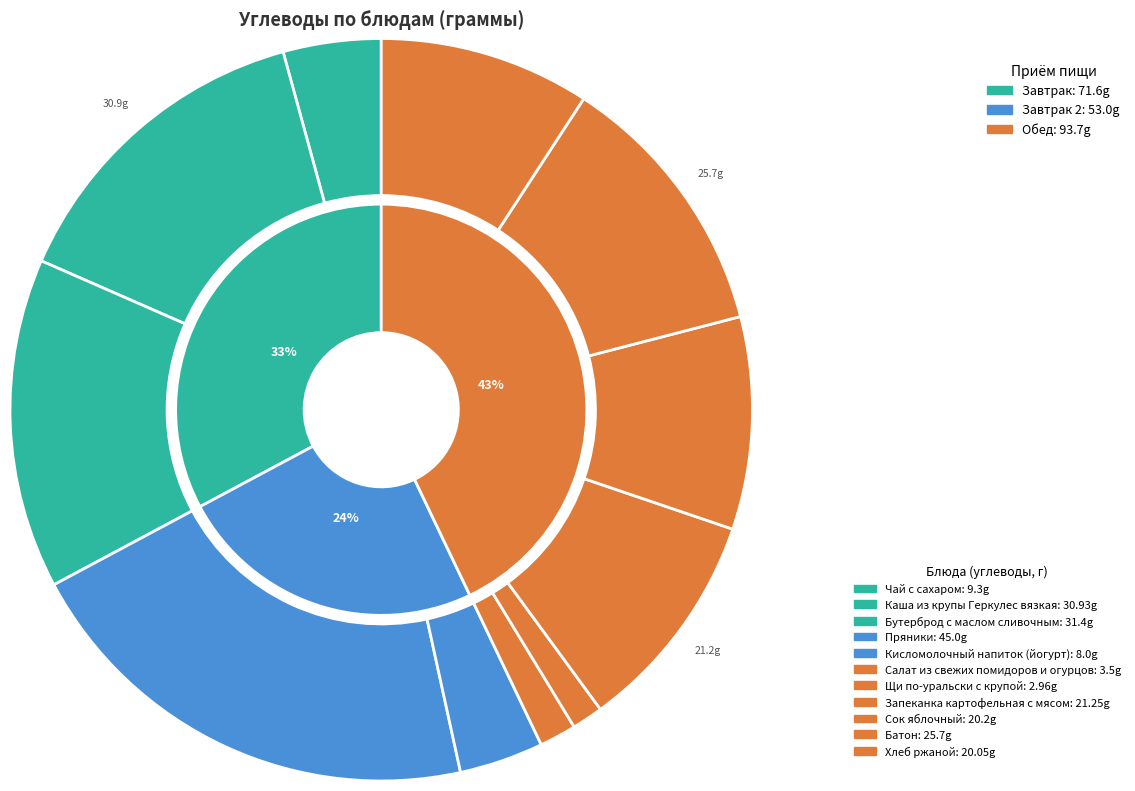

Is it true that Салат из свежих помидоров и огурцов is 15% of the pie?

False